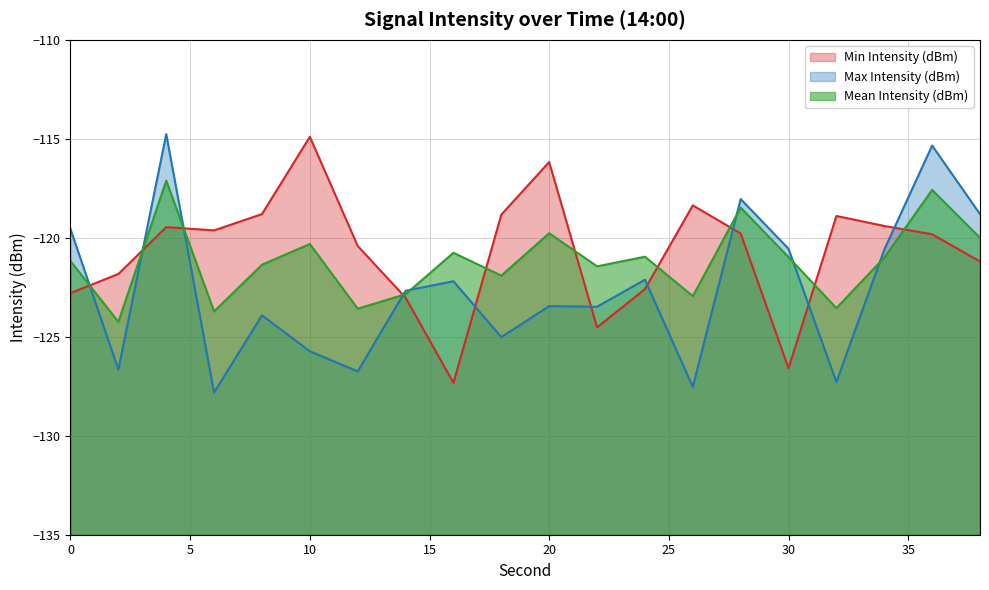

Between which two adjacent categories do Min Intensity (dBm) and Max Intensity (dBm) first intersect?

0 and 2